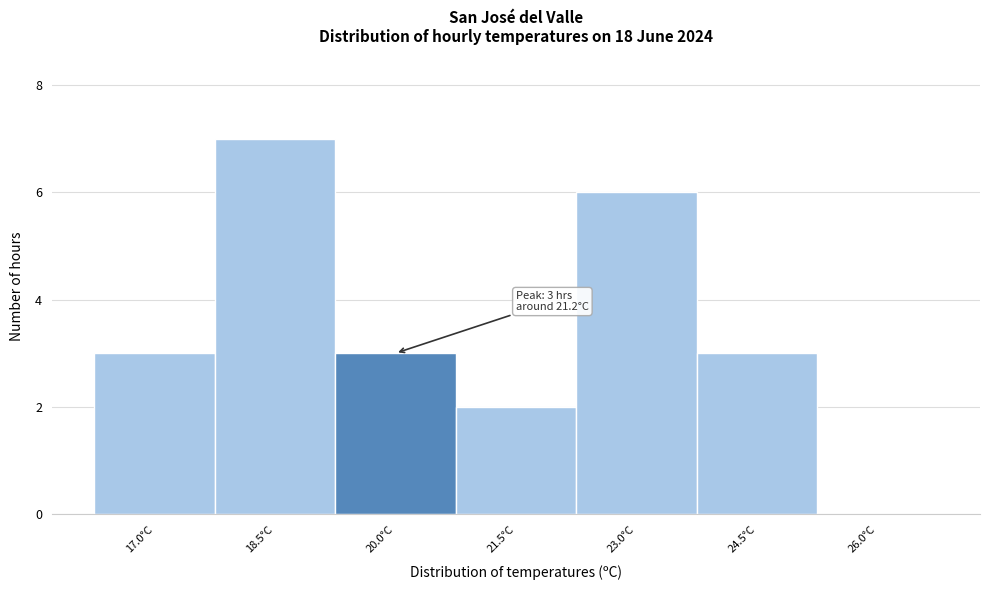

Reading right to left, extract all data points from this chart.

26.0°C=0	24.5°C=3	23.0°C=6	21.5°C=2	20.0°C=3	18.5°C=7	17.0°C=3